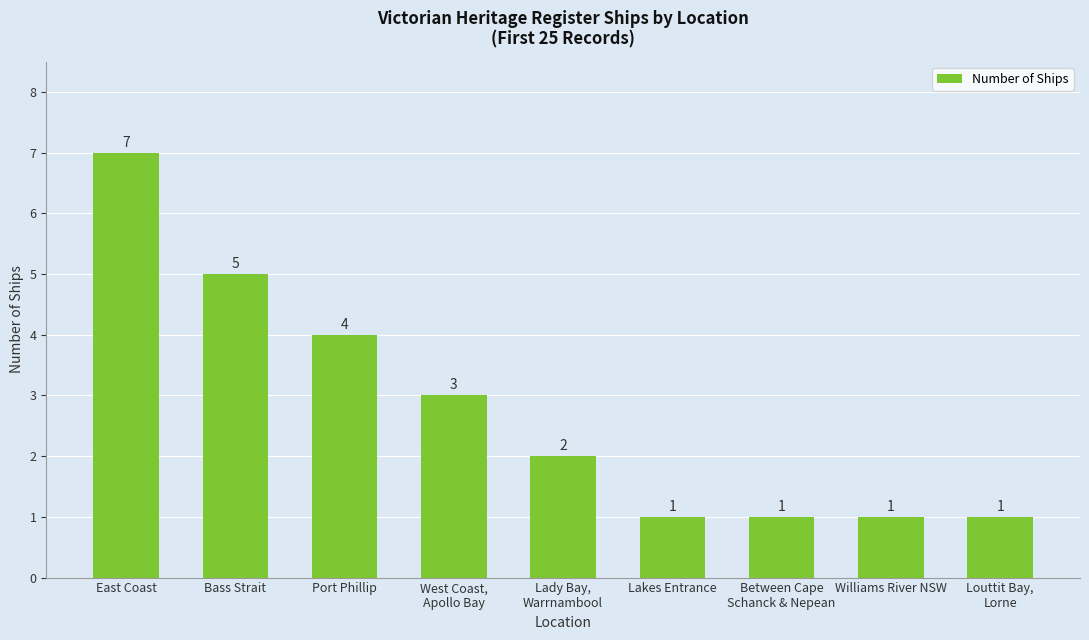

How many data points does each series have?

9